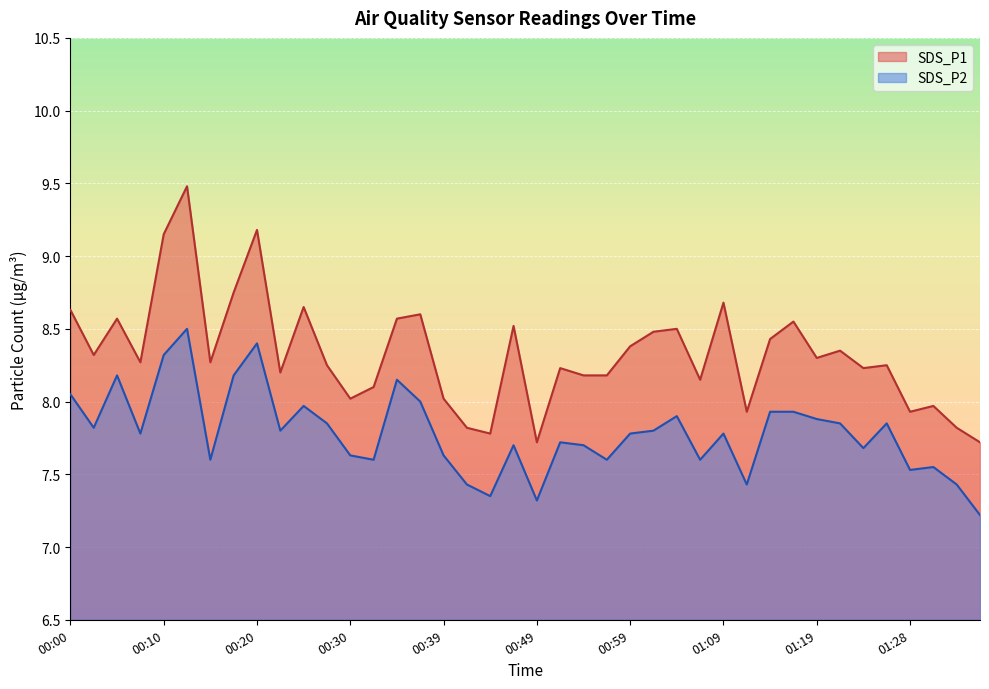

Where is SDS_P1 nearest to the value 8?

00:30